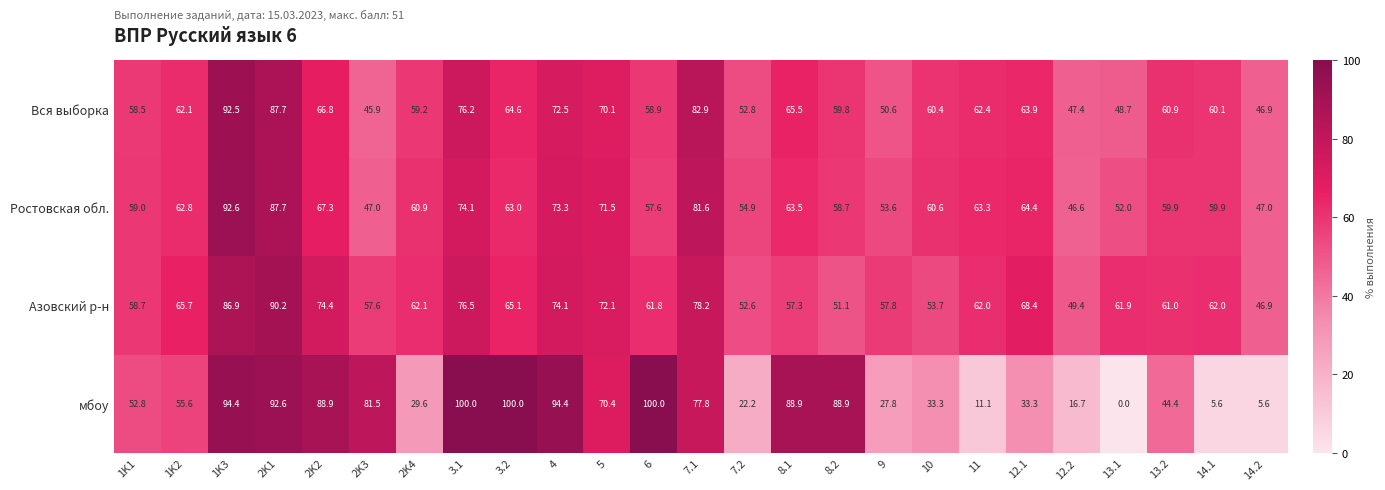

Which series changed the most between 8.1 and 11?

мбоу